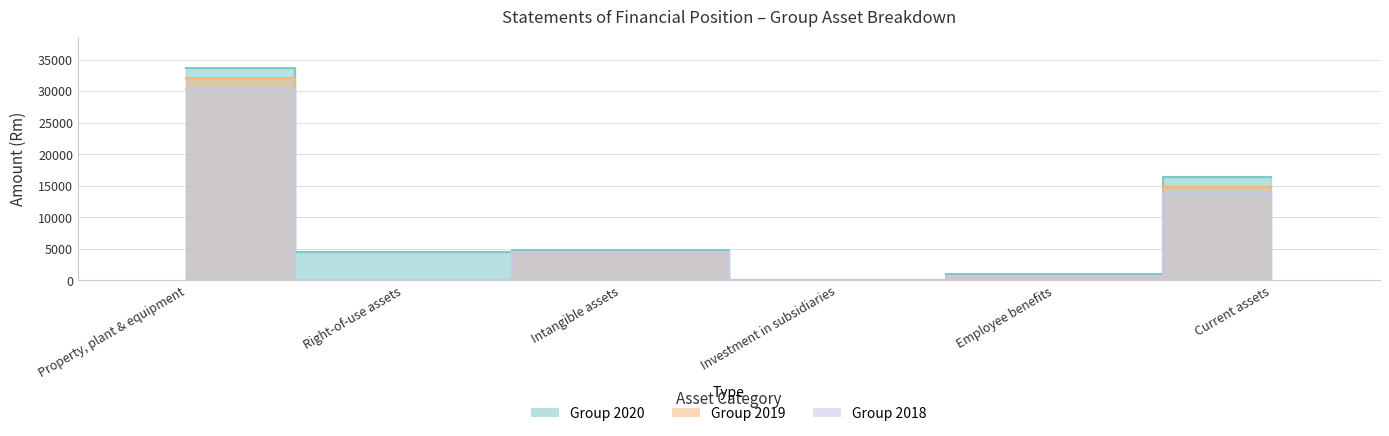

True or false: Group 2020 has a value of 4502 at Right-of-use assets.

True